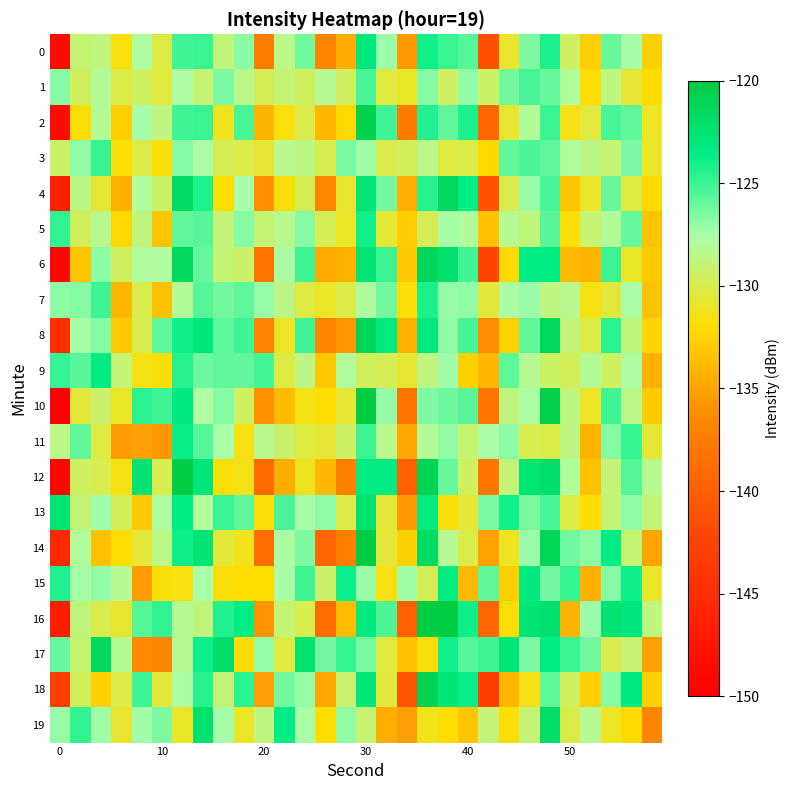

At which category is the sum across all series the highest?

15